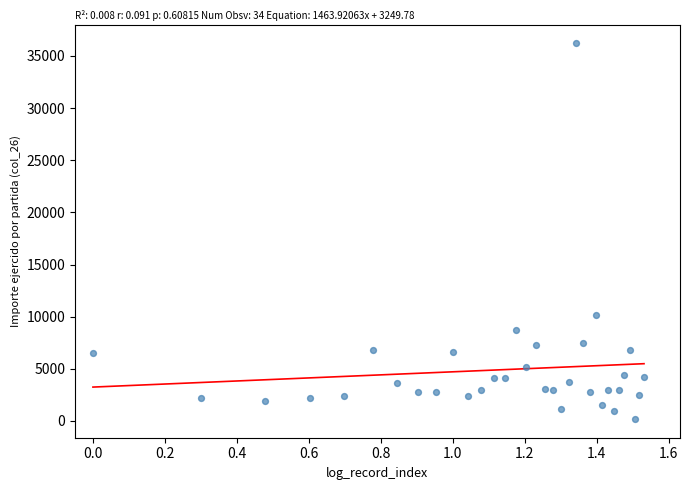

What is the range of Y values (max minus min)?

36008.4